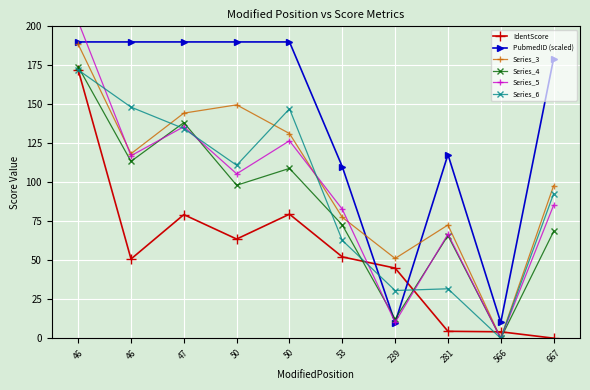

True or false: Series_3 and Series_6 cross at least once.

True